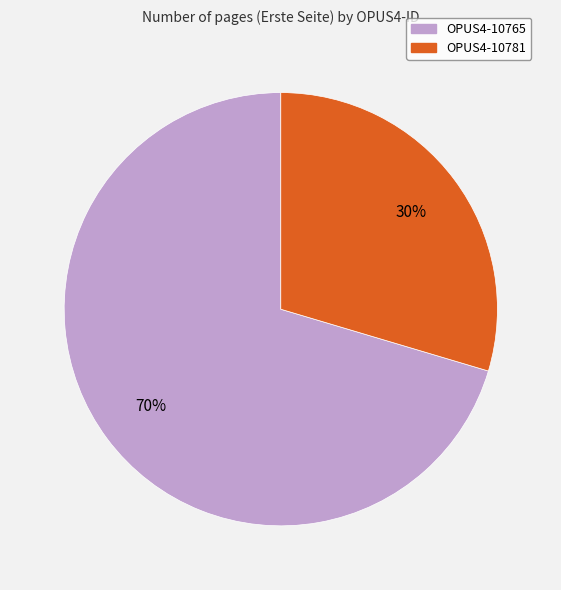

What percentage is the OPUS4-10765 slice, to the nearest percent?

70%